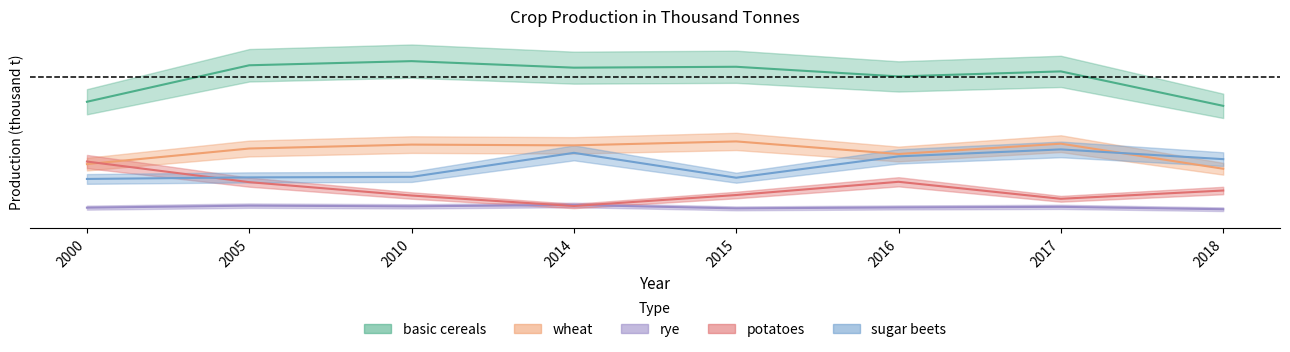

Which category has the highest value across all series?

2010